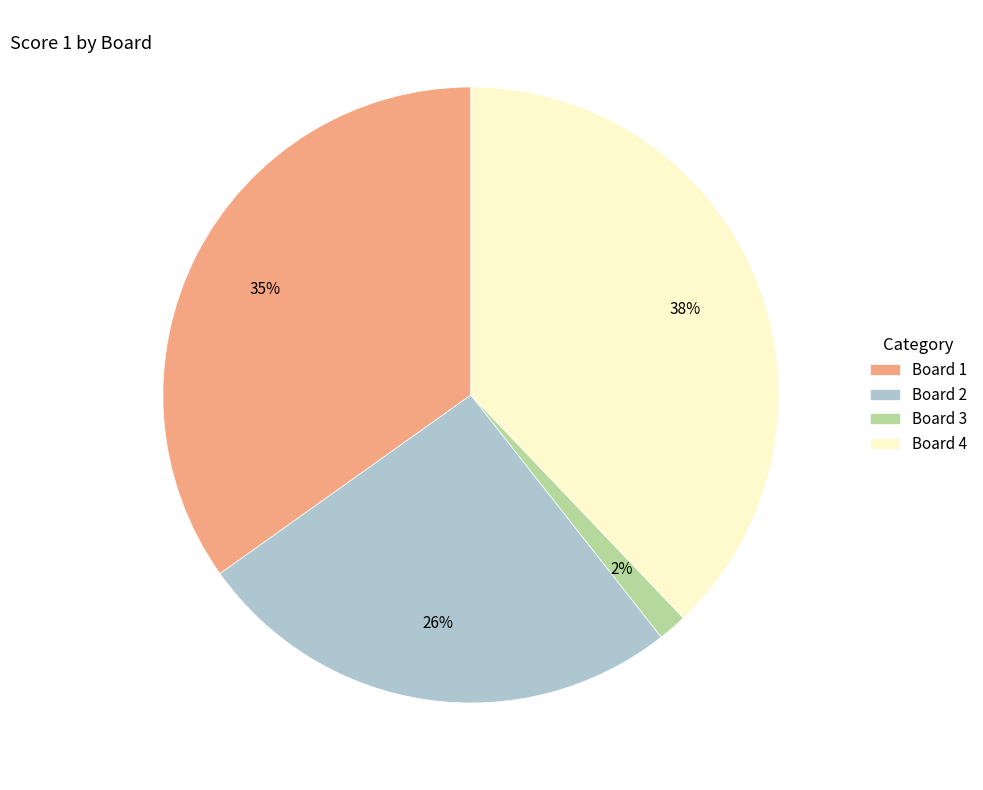

How many slices are in this pie chart?

4